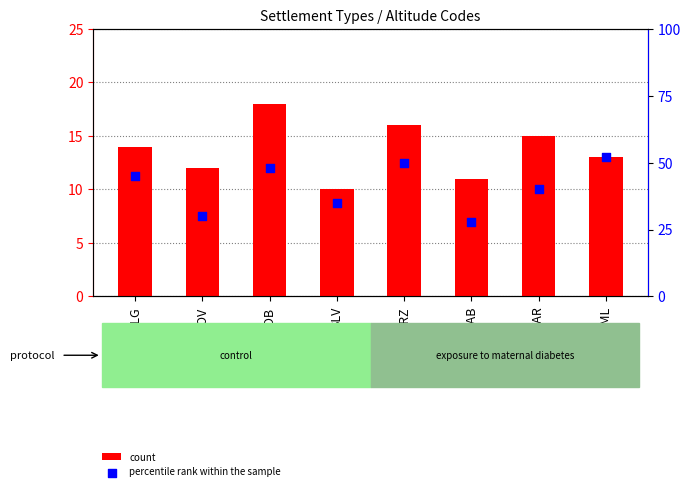

Which series reaches the minimum Y coordinate?

count